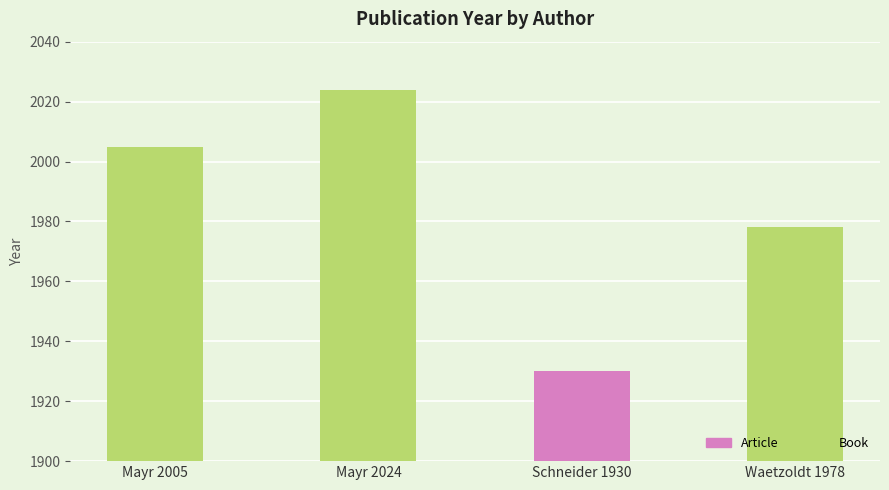

What is the value of the 1st bar from the left?

2005